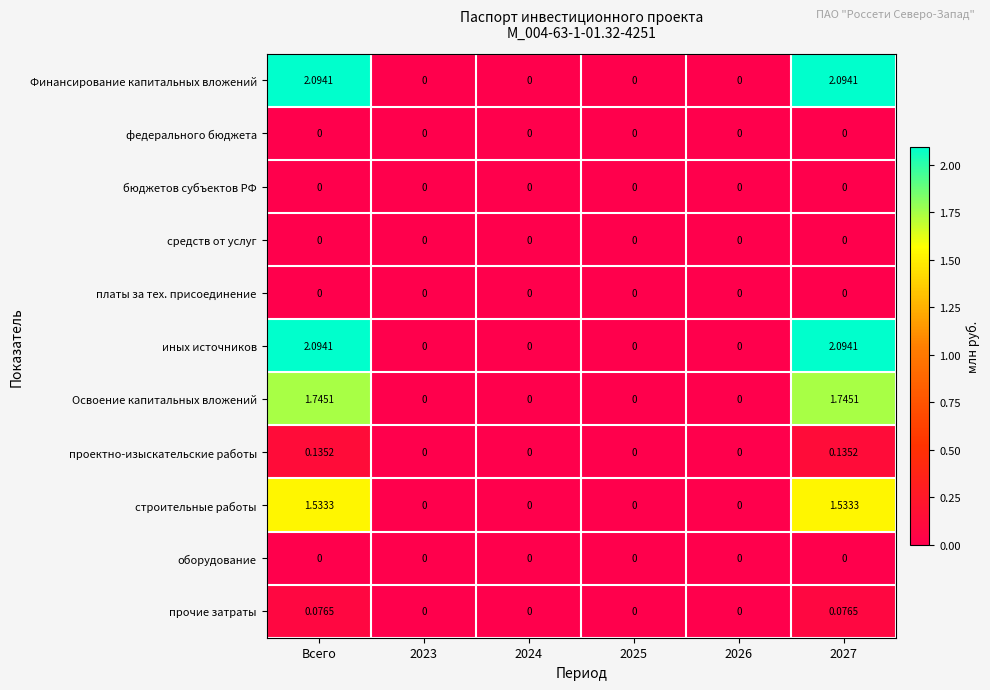

What is the spread (max minus min) of values at 2027?

2.1